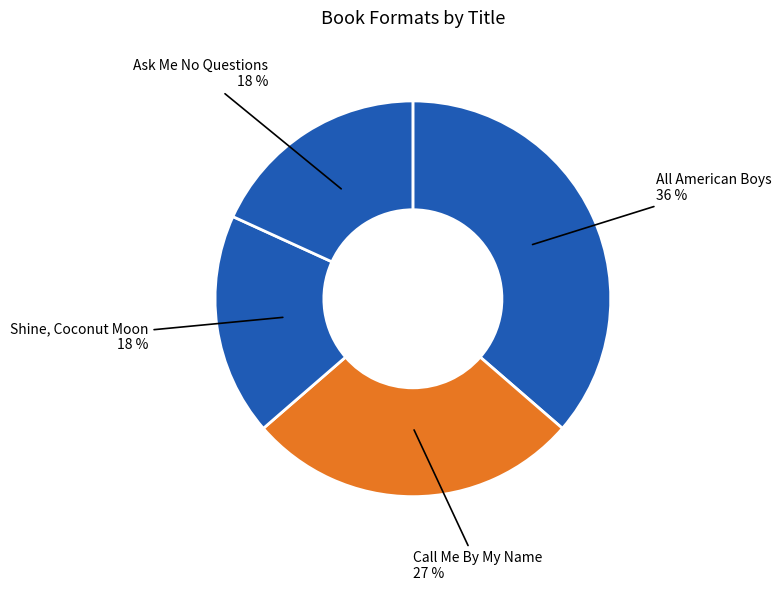

Which category has the smallest portion of the pie?

Shine, Coconut Moon